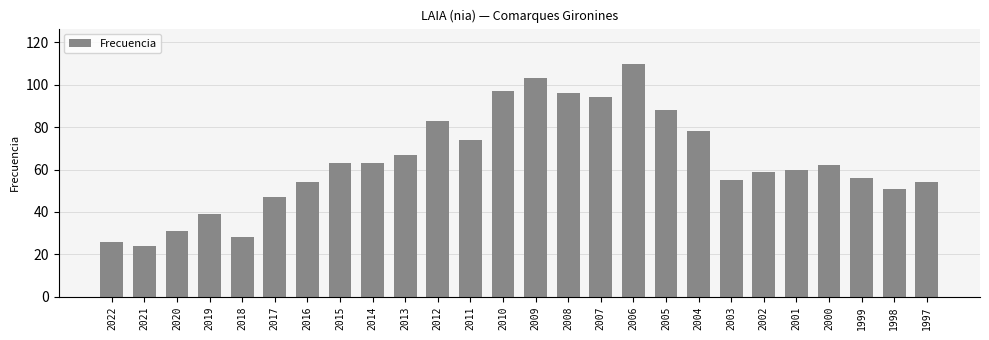

Reading left to right, list all the values displayed in this chart.

26	24	31	39	28	47	54	63	63	67	83	74	97	103	96	94	110	88	78	55	59	60	62	56	51	54